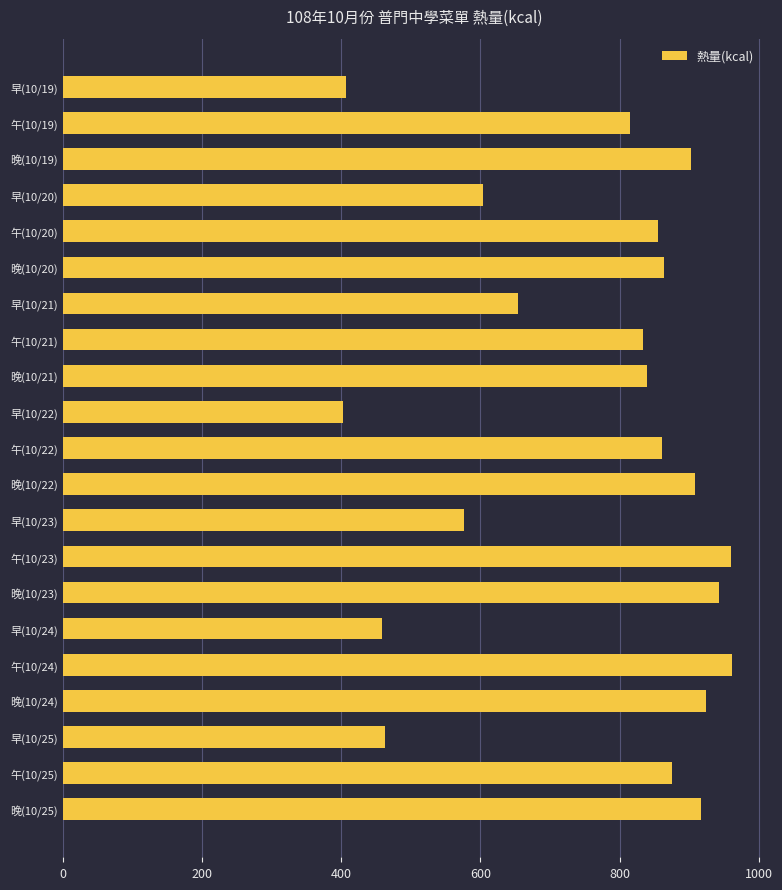

Between 午(10/21) and 早(10/25), which is larger?

午(10/21)